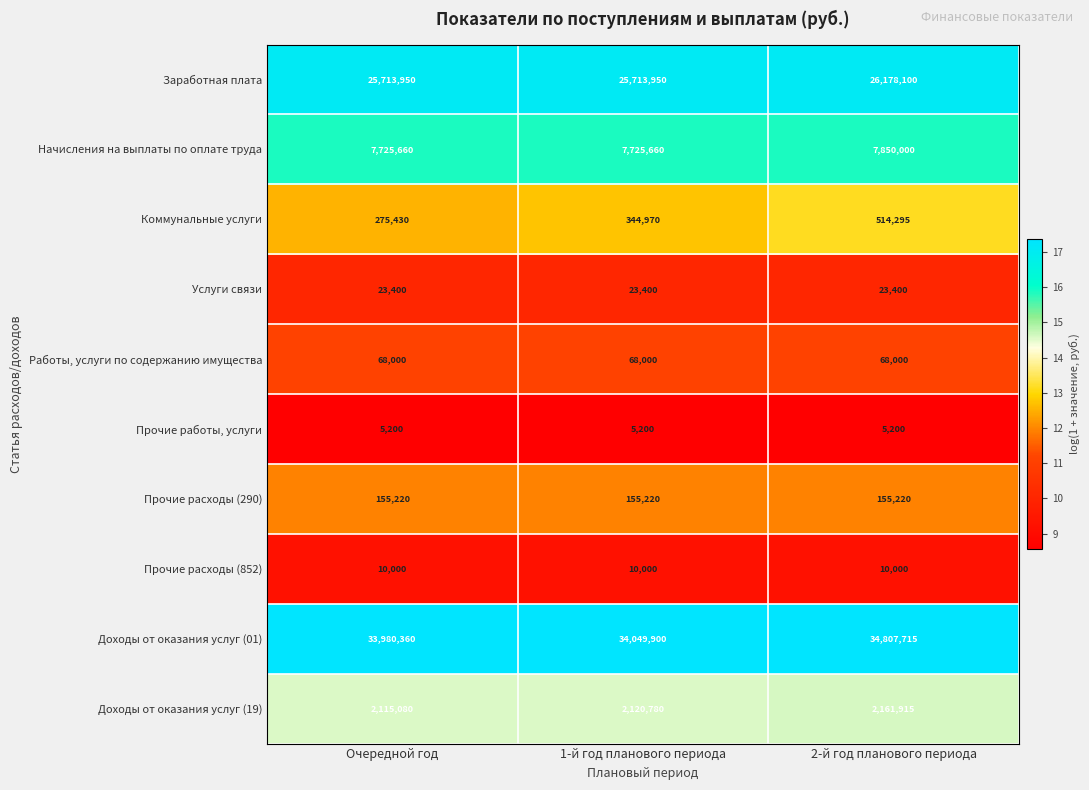

List the series in order of their peak value, lowest first.

Прочие работы, услуги, Прочие расходы (852), Услуги связи, Работы, услуги по содержанию имущества, Прочие расходы (290), Коммунальные услуги, Доходы от оказания услуг (19), Начисления на выплаты по оплате труда, Заработная плата, Доходы от оказания услуг (01)